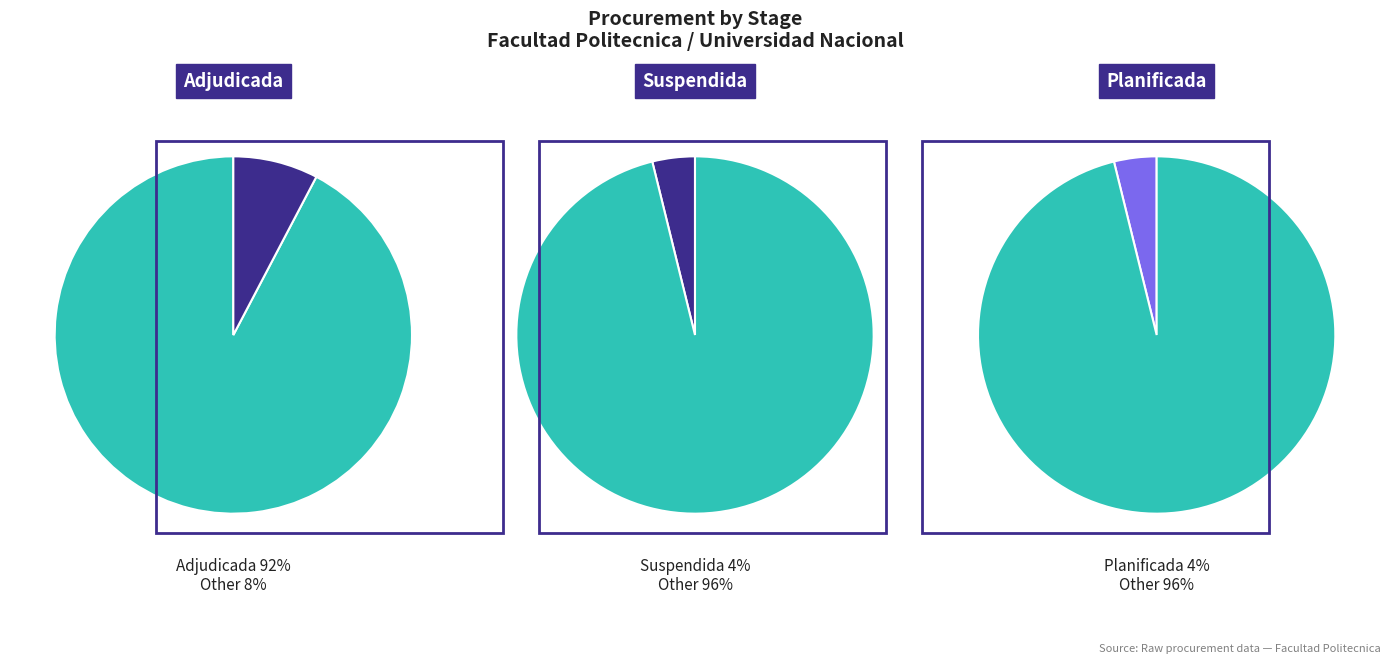

To the nearest percent, what portion does Adjudicada represent?

92%